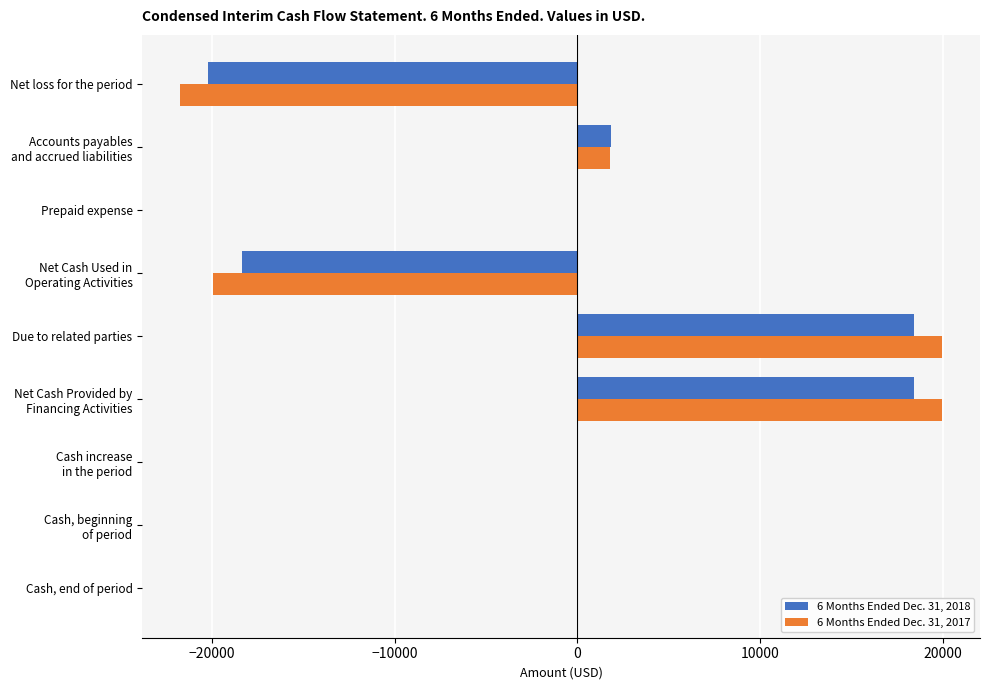

What is the maximum value shown in the chart?

19950